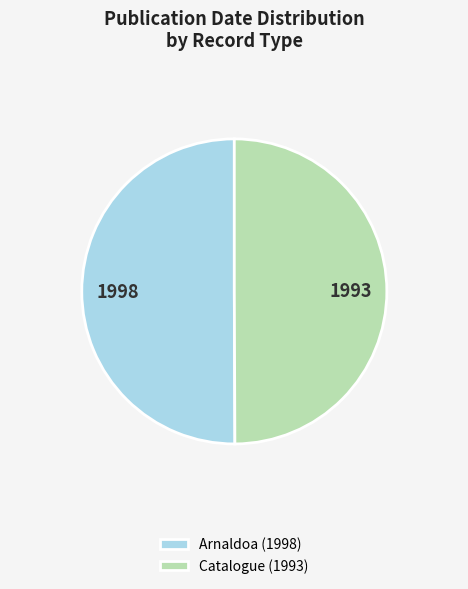

Is the sum of Catalogue (1993) and Arnaldoa (1998) greater than half?

Yes